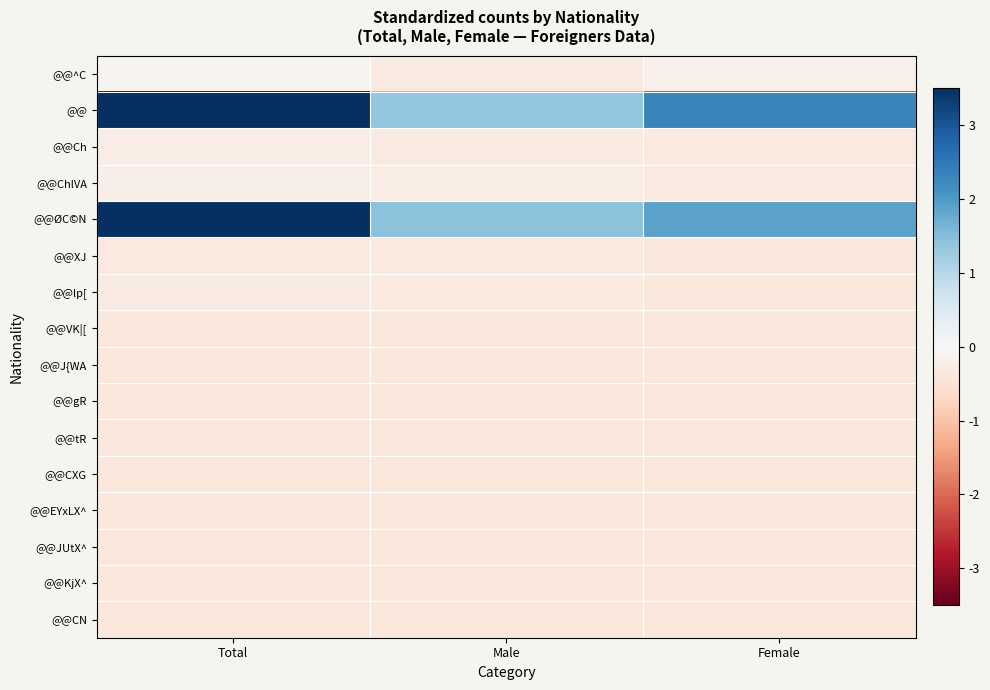

Which has a higher value, Total or Male?

Total